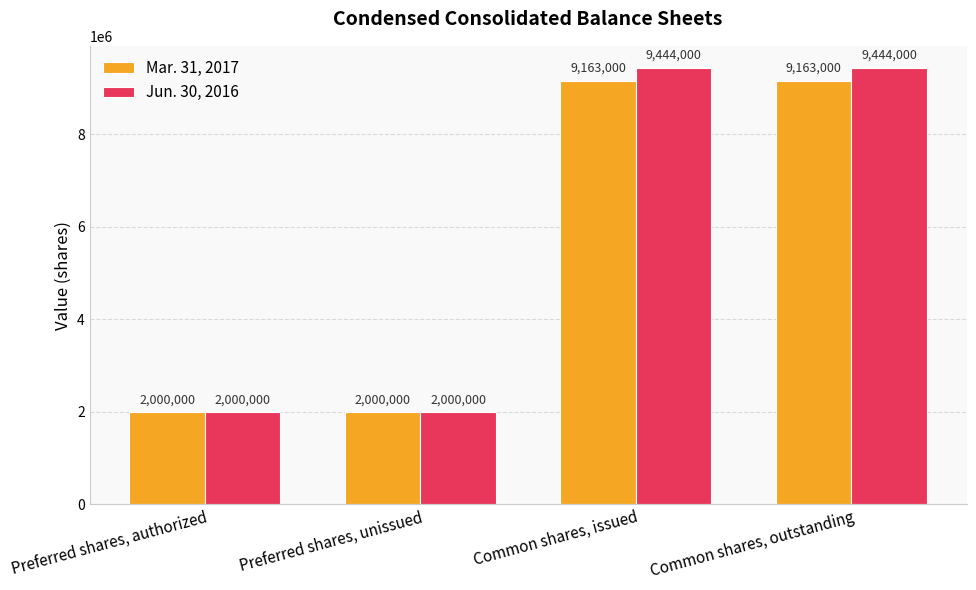

Reading left to right, what are all the values shown in this chart?

Mar. 31, 2017: 2000000	2000000	9163000	9163000
Jun. 30, 2016: 2000000	2000000	9444000	9444000